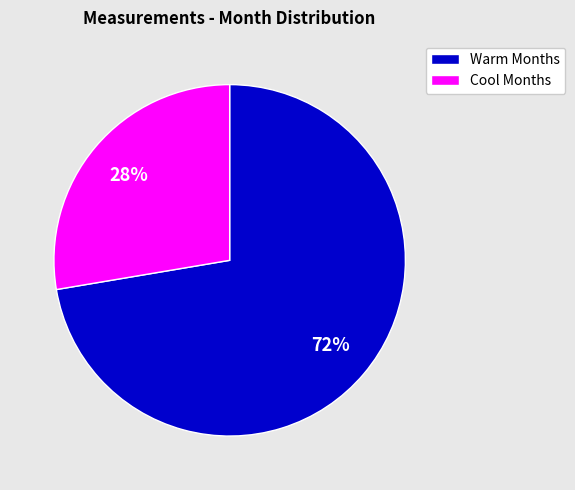

To the nearest percent, what is the average slice percentage?

50%